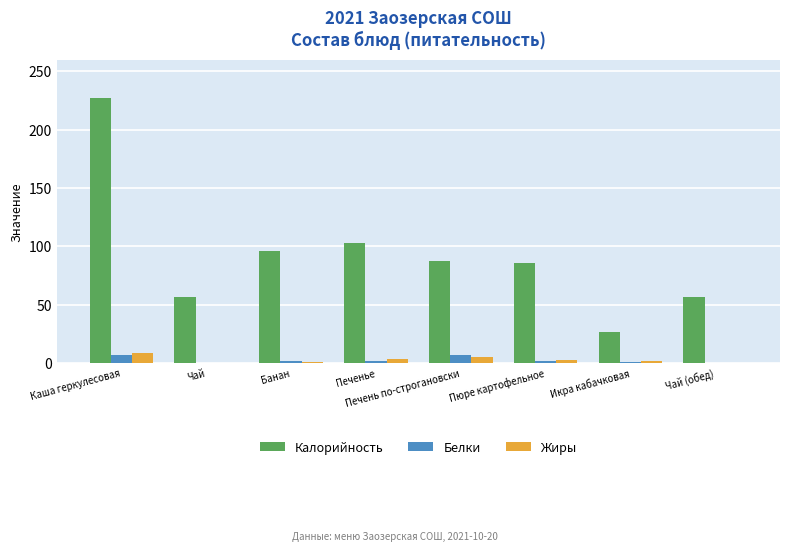

What is the average value of the Жиры series?

2.8